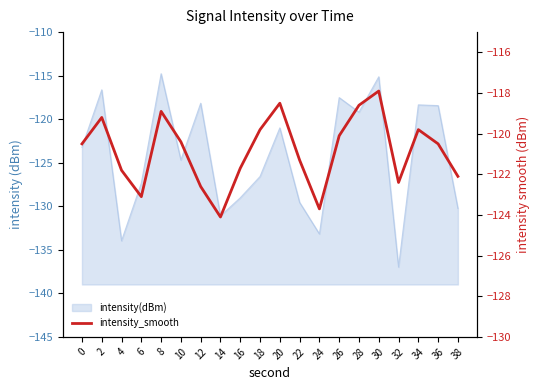

Where is the first local minimum?

6